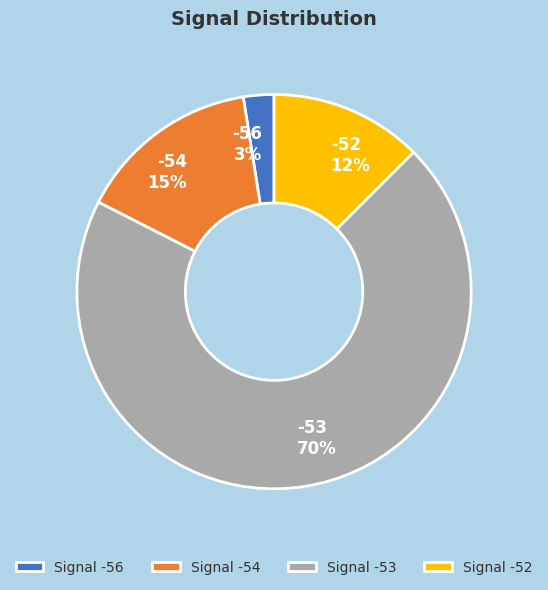

What is the ratio of the value at -54 to the value at -53?

0.2